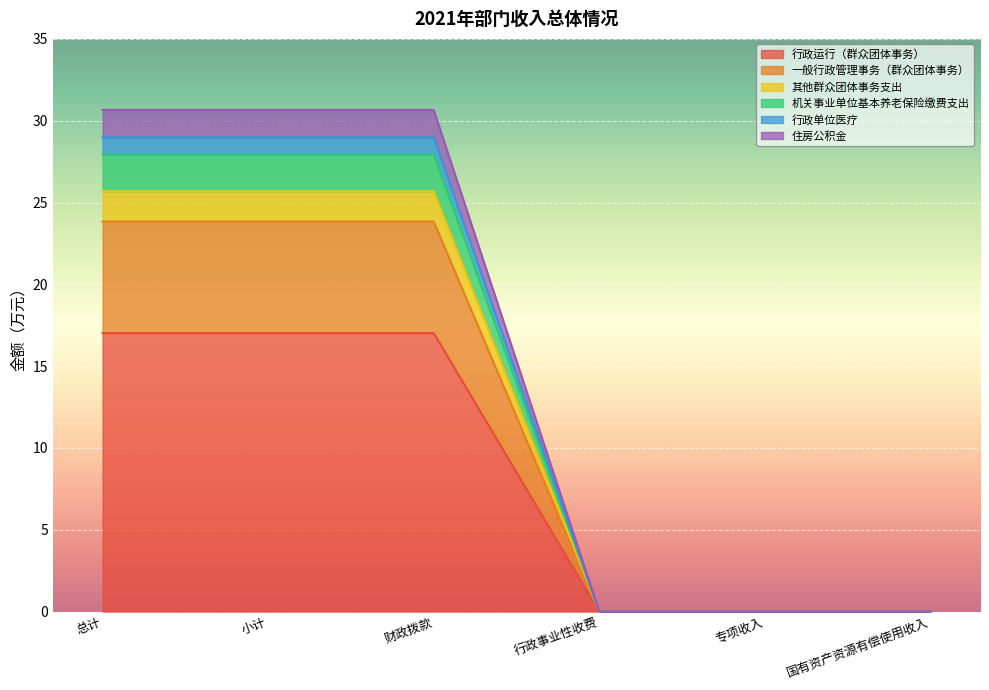

What is the total value across all series at 总计?

30.7